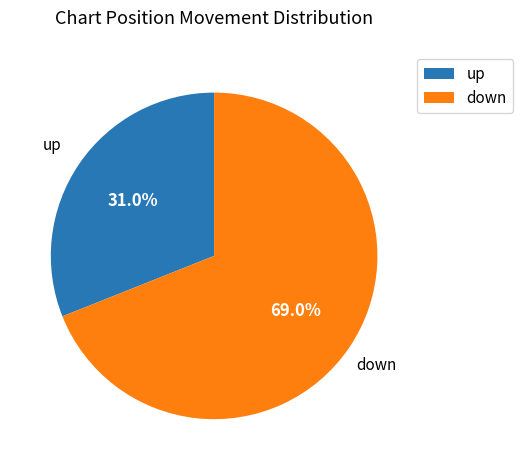

What percentage is NOT represented by down?

31.0%